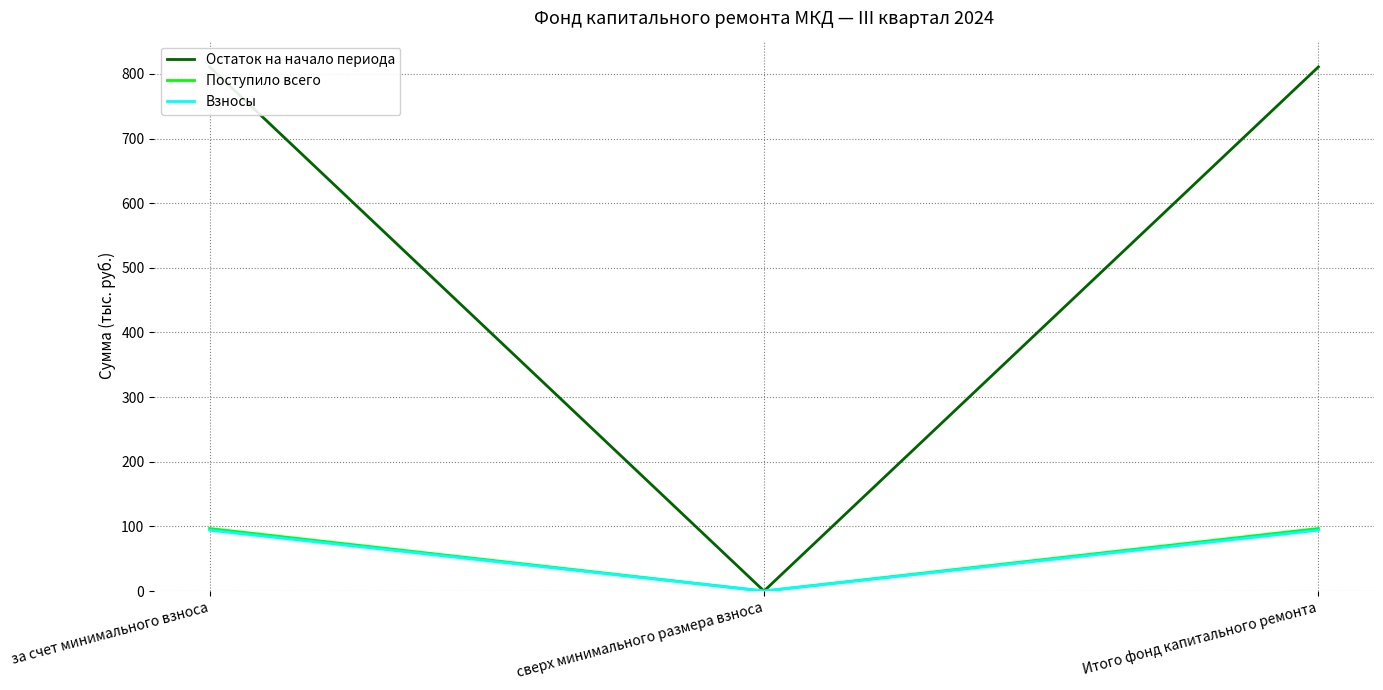

How many values in the Остаток на начало периода series exceed 810?

2